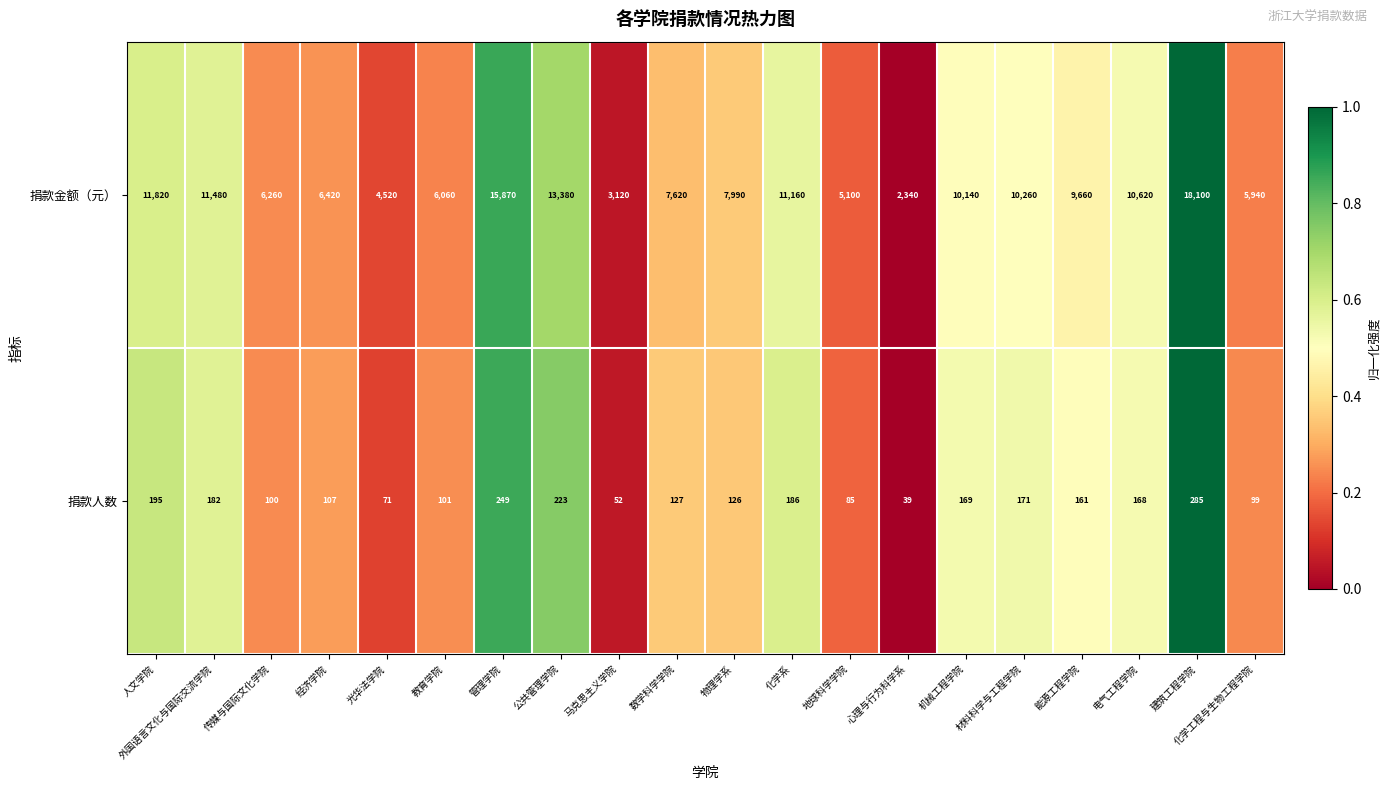

How many distinct data groups are displayed?

2